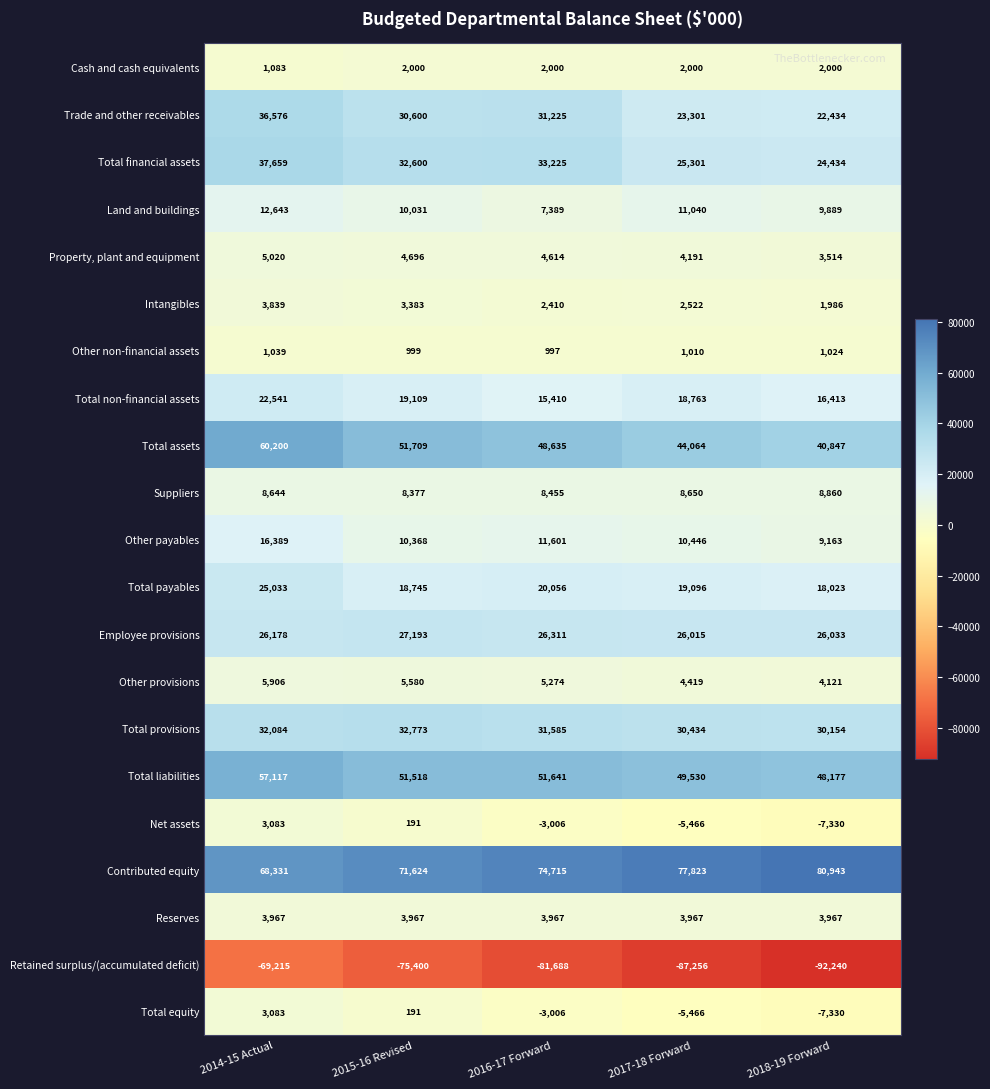

What is the difference between the second highest and minimum values in the Cash and cash equivalents series?

917